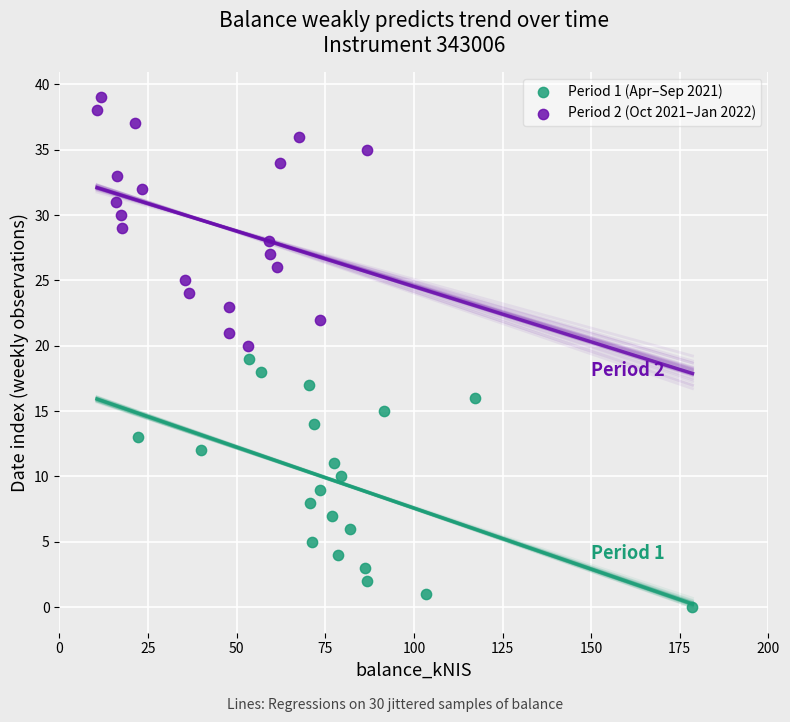

Which series reaches the maximum Y coordinate?

Period 2 (Oct 2021–Jan 2022)